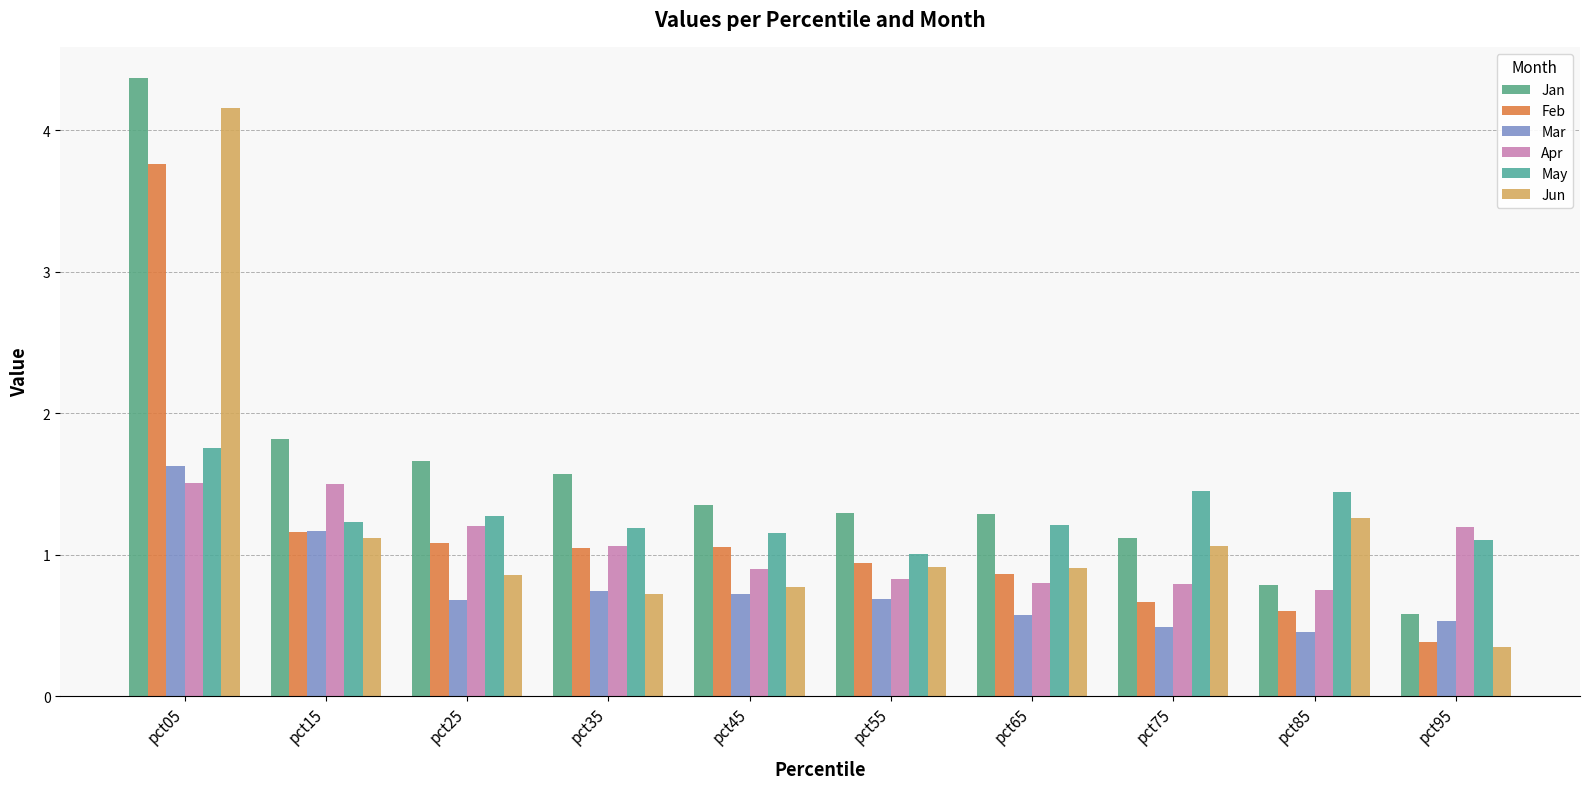

Which series has the widest spread of values?

Jun